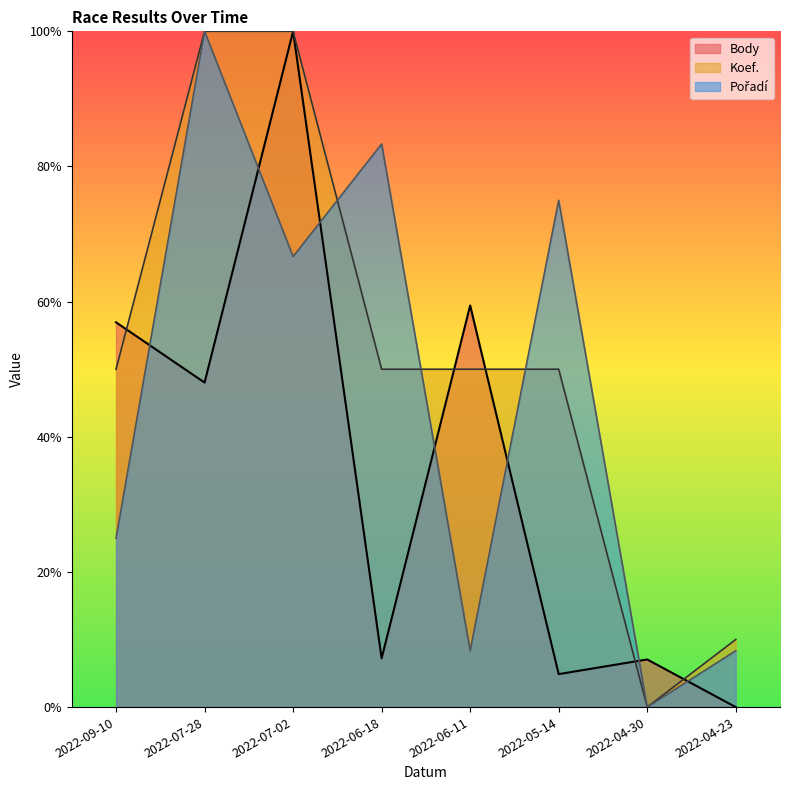

Reading left to right, what are all the values shown in this chart?

Body: 2022-09-10=0.6	2022-07-28=0.5	2022-07-02=1.0	2022-06-18=0.1	2022-06-11=0.6	2022-05-14=0.0	2022-04-30=0.1	2022-04-23=0.0
Koef.: 2022-09-10=0.5	2022-07-28=1.0	2022-07-02=1.0	2022-06-18=0.5	2022-06-11=0.5	2022-05-14=0.5	2022-04-30=0.0	2022-04-23=0.1
Pořadí: 2022-09-10=0.2	2022-07-28=1.0	2022-07-02=0.7	2022-06-18=0.8	2022-06-11=0.1	2022-05-14=0.8	2022-04-30=0.0	2022-04-23=0.1